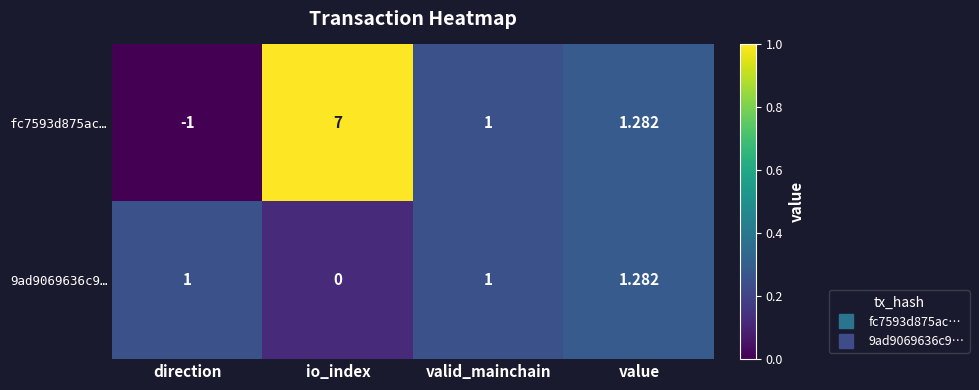

List the labels in order of fc7593d875ac… value, largest first.

io_index, value, valid_mainchain, direction